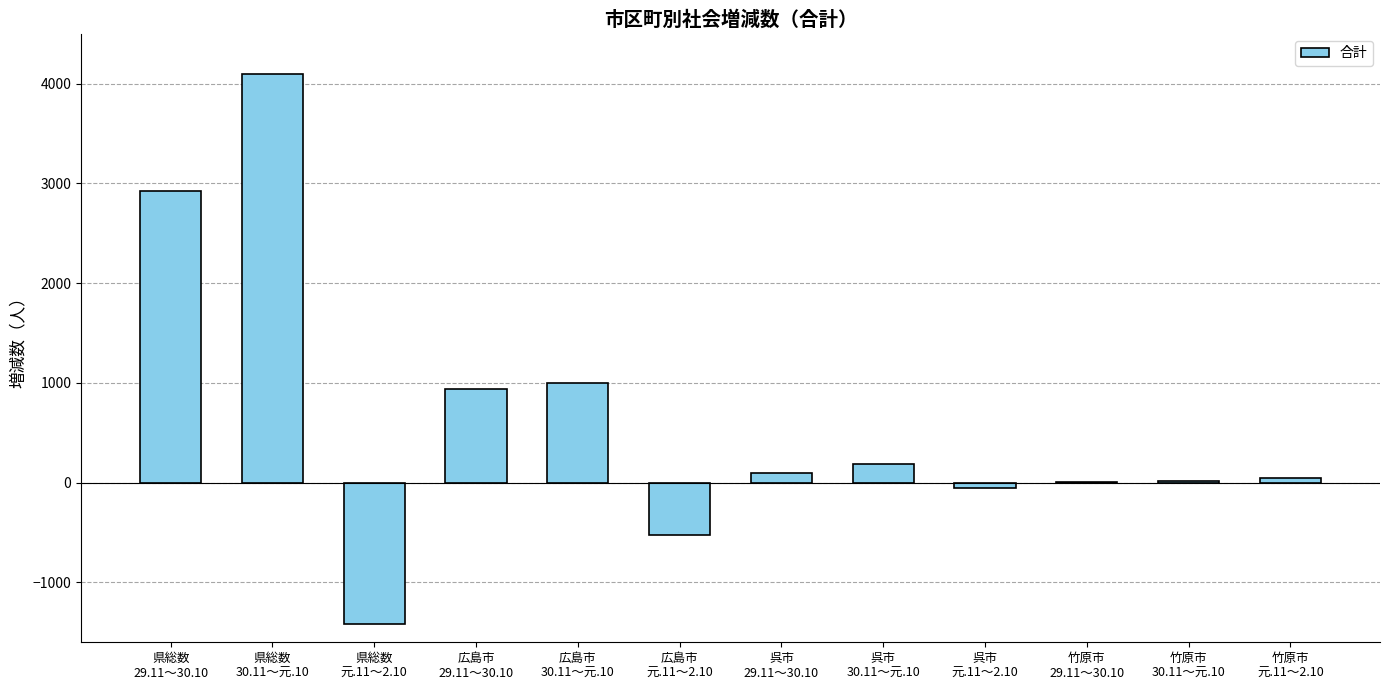

What is the greatest value displayed?

4095